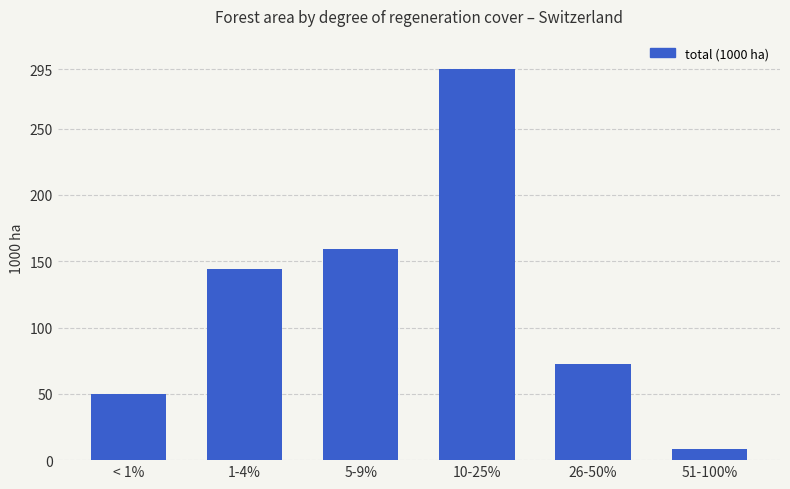

What is the difference between the values at 5-9% and 1-4%?

15.5